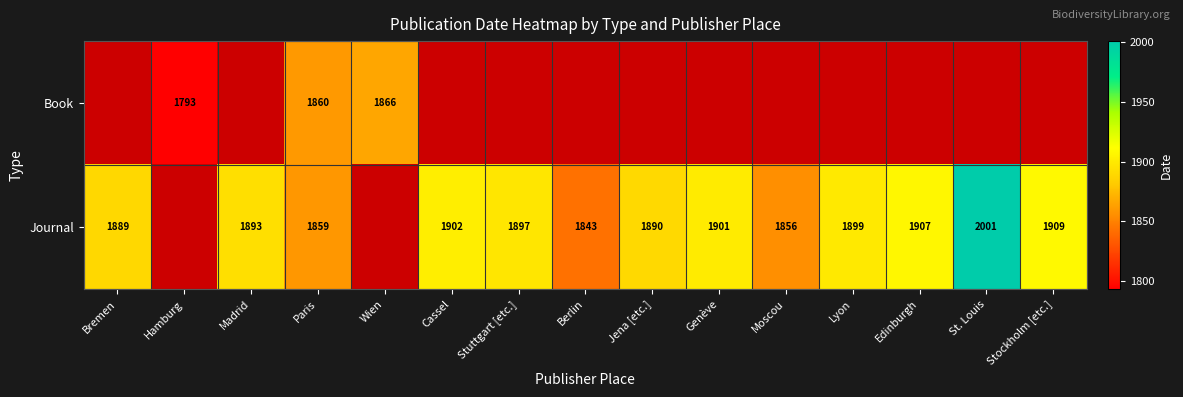

At Paris, list the series in order from largest to smallest.

Book, Journal